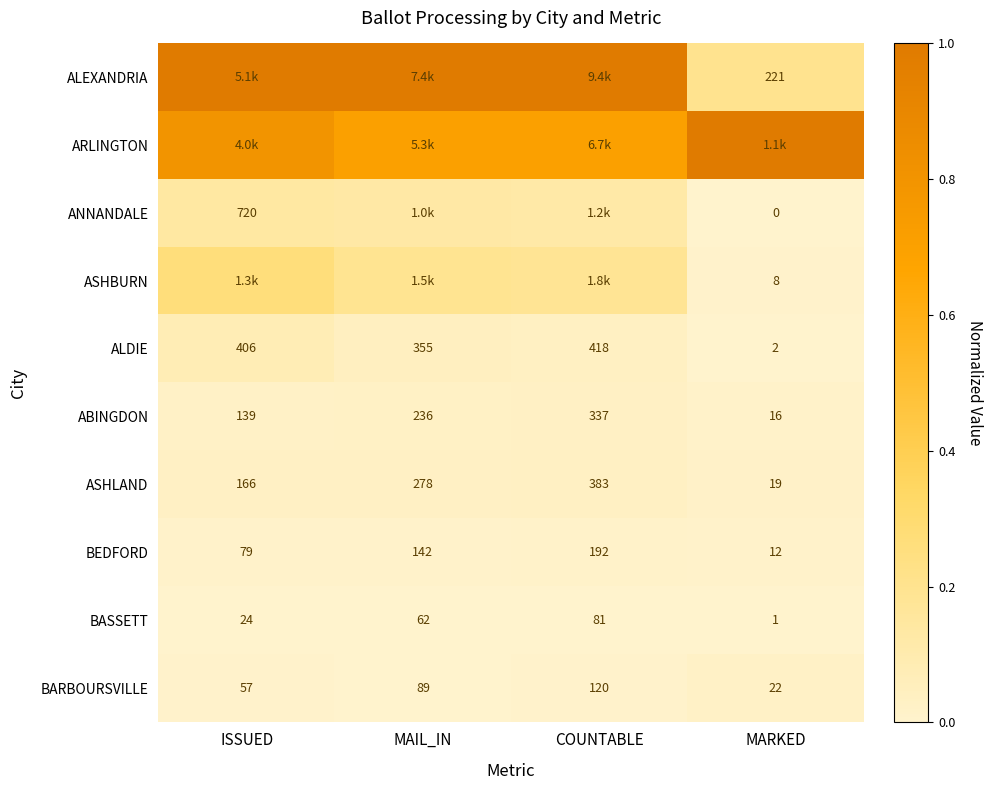

At which label is BEDFORD closest to 102?

ISSUED